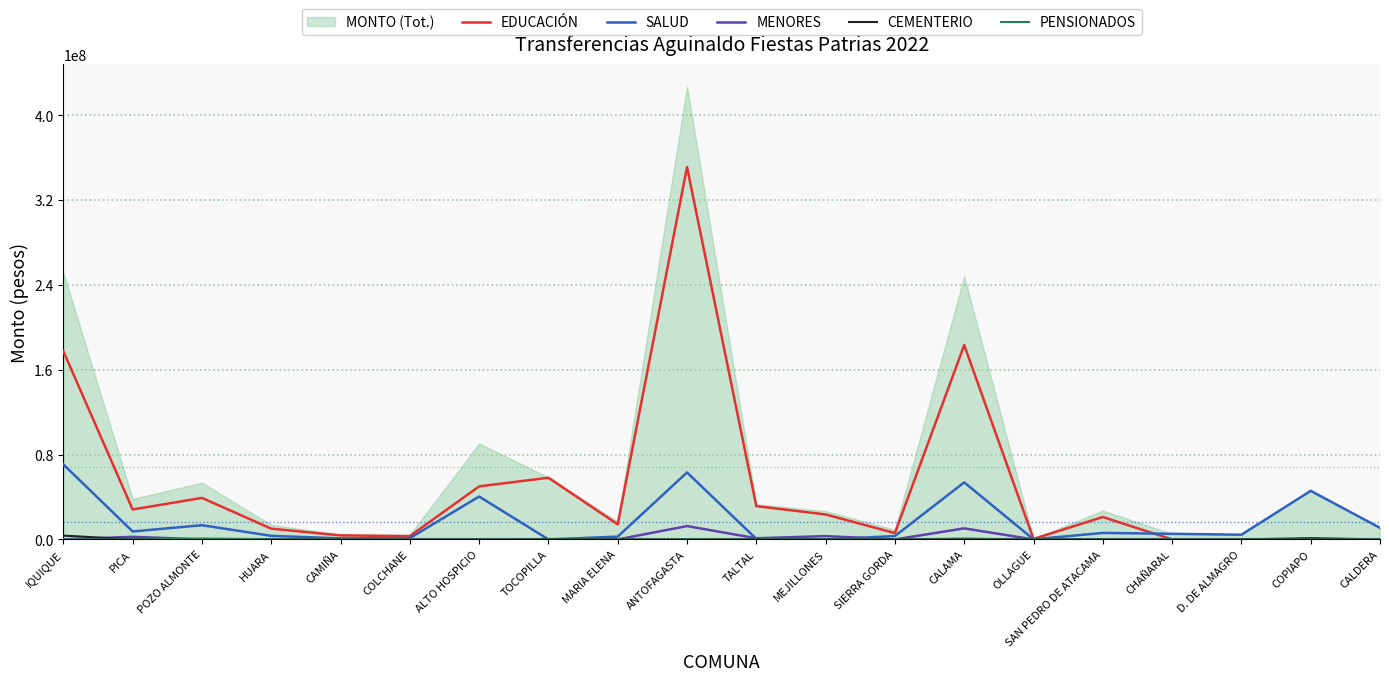

Which category has the highest value in the CEMENTERIO series?

IQUIQUE